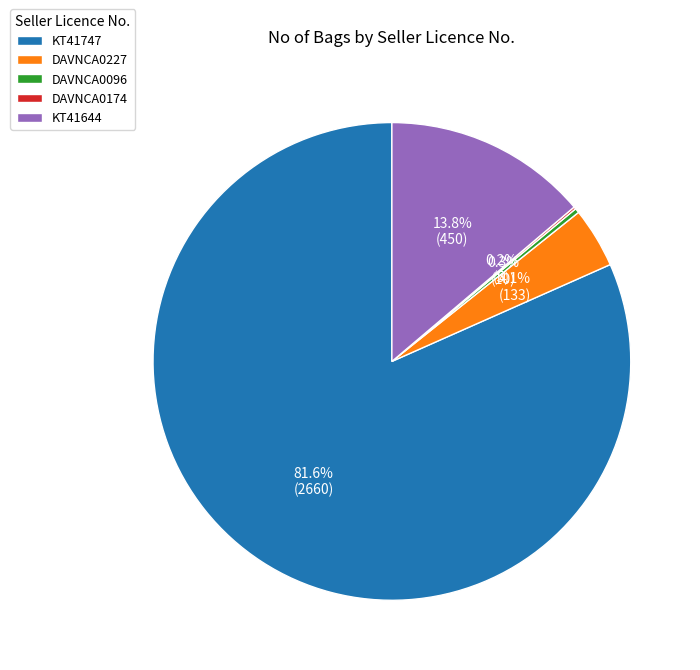

Do KT41747 and DAVNCA0227 together represent more than half of the pie?

Yes